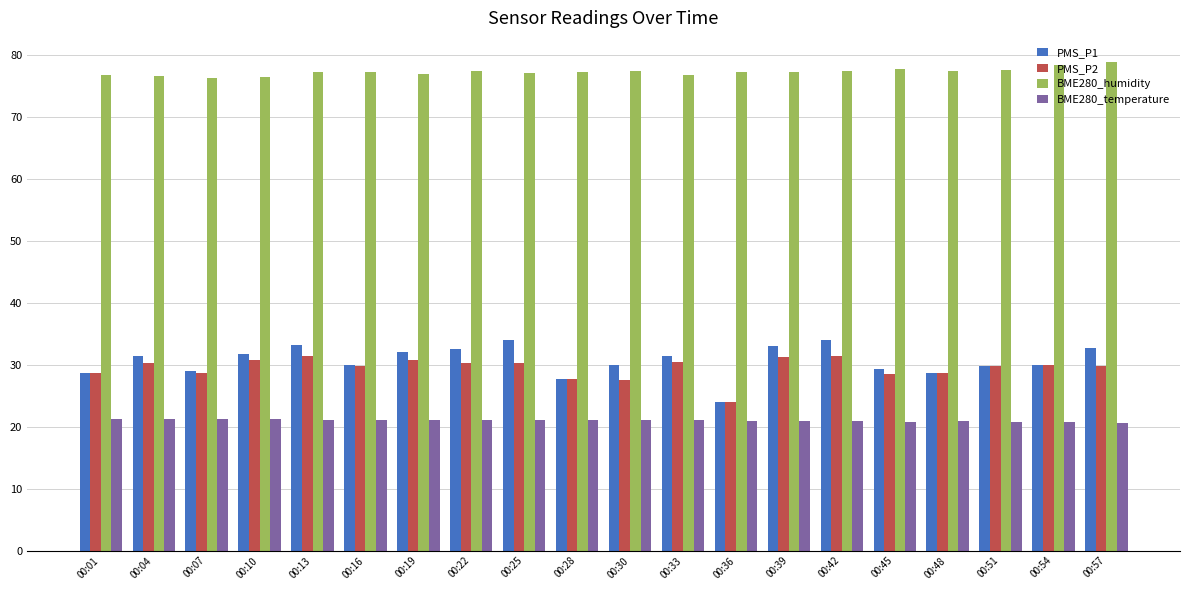

What is the total value across all series at 00:16?

158.1